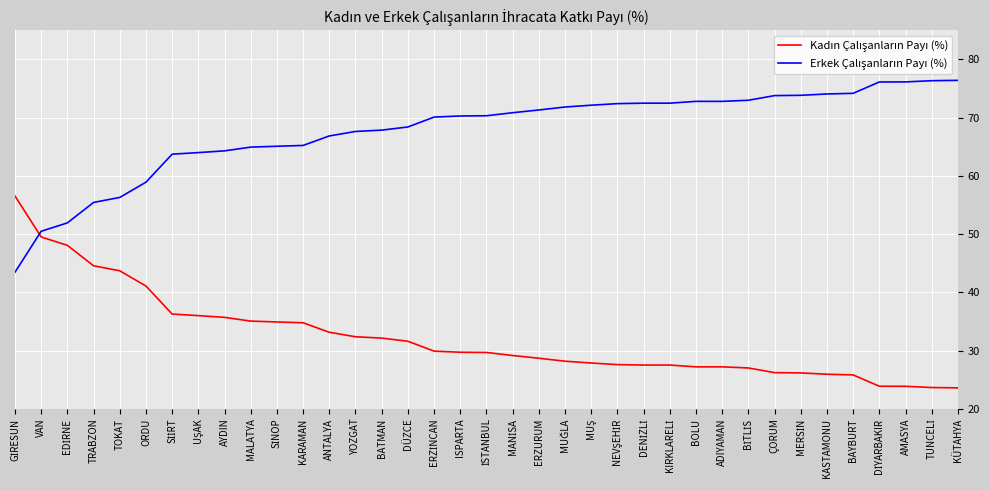

What is the greatest value displayed?

76.4